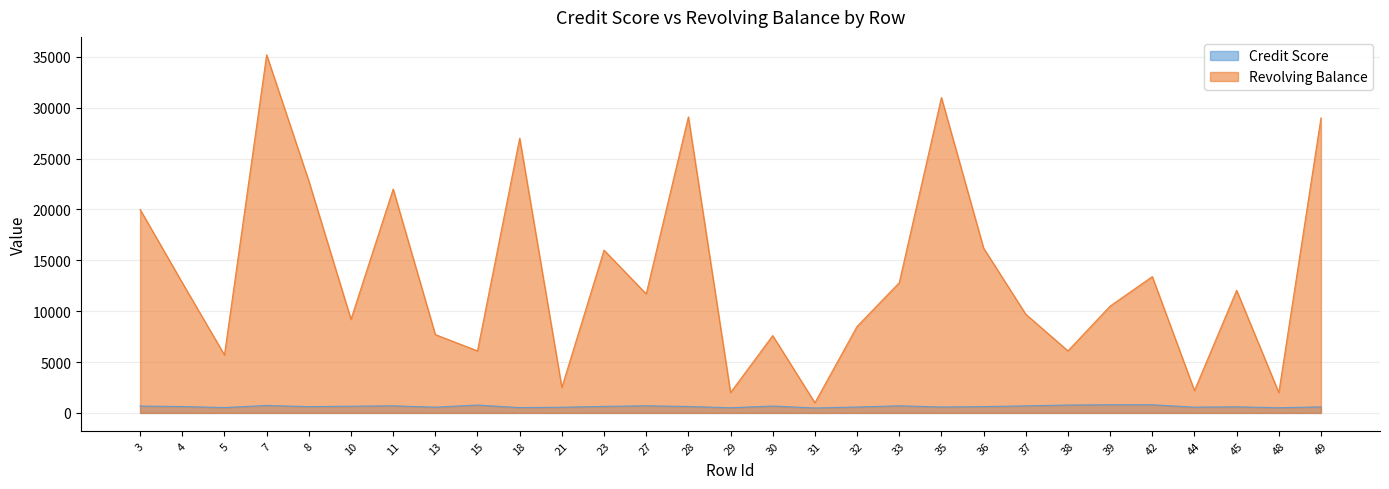

What is the lowest value of the Revolving Balance series?

1000